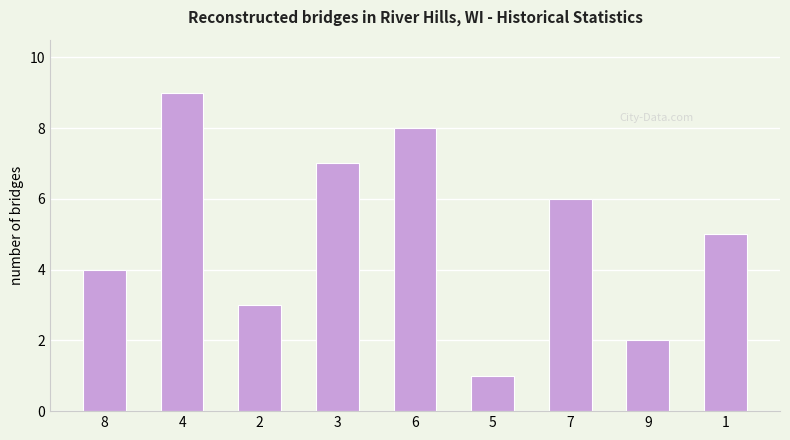

What is the difference between the second highest and second lowest values?

6